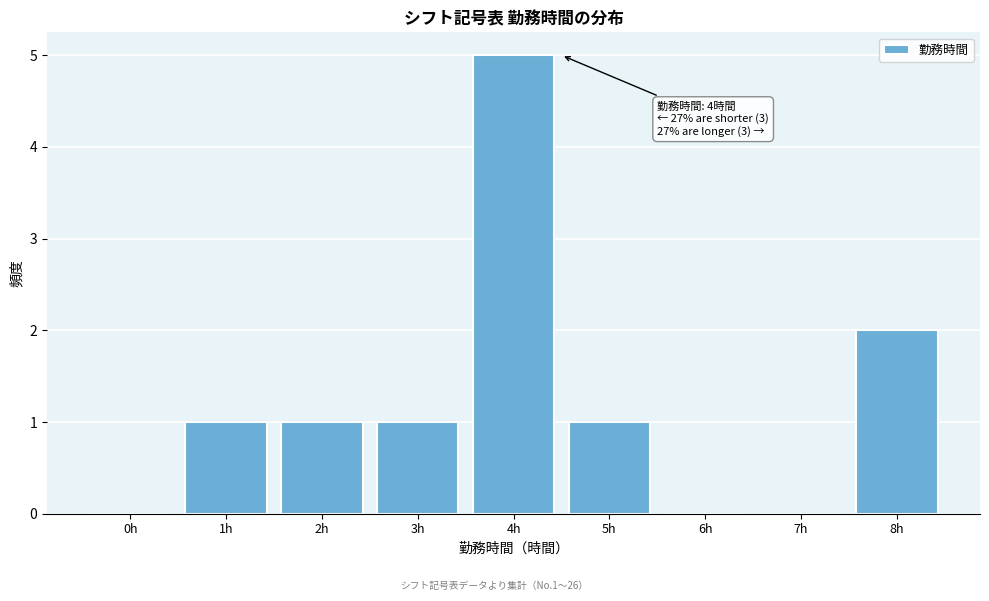

Reading right to left, list all the values displayed in this chart.

8h=2	7h=0	6h=0	5h=1	4h=5	3h=1	2h=1	1h=1	0h=0